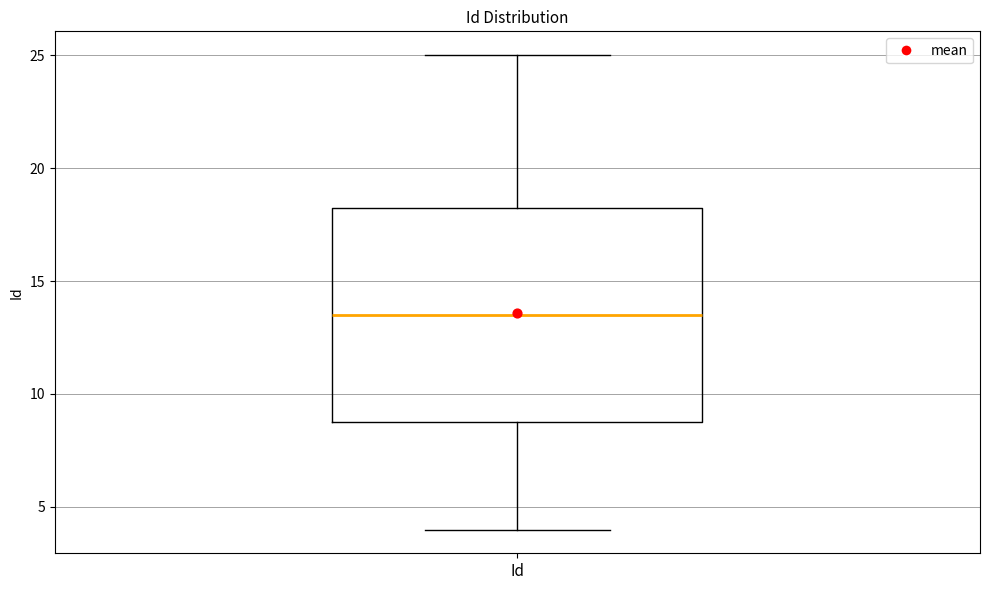

Read this box plot against the y-axis: the position of the median line, the range covered by the box, and the ends of both whiskers. The values are not printed on the chart, so give them approximately, as read against the axis.

median 13.5, box 9.0 to 18.5, whiskers 4.0 to 25.0